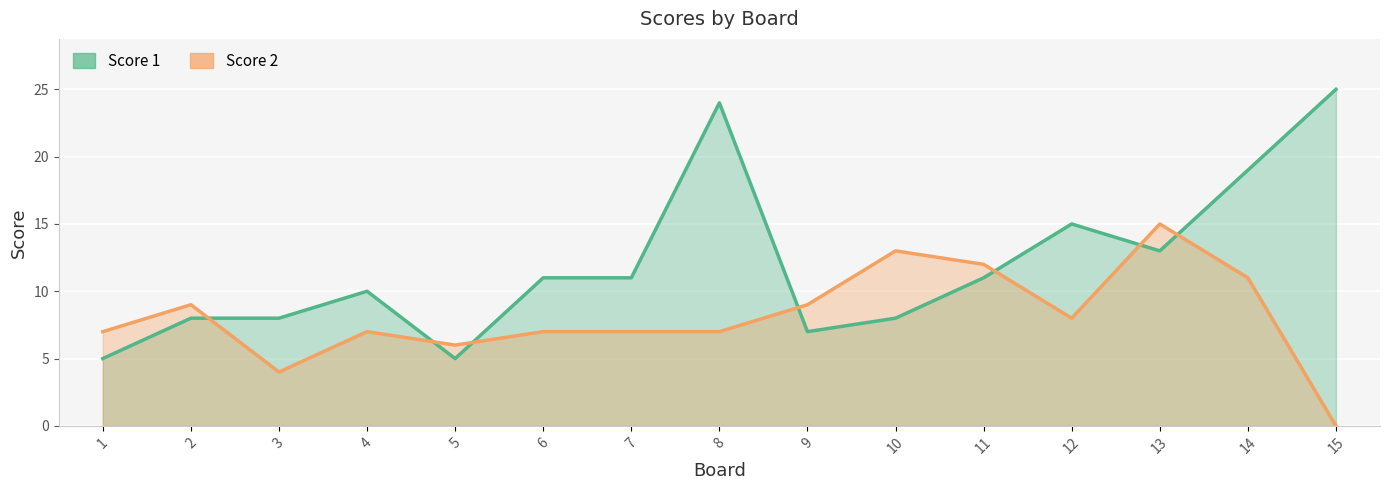

Count the number of categories in the chart.

15